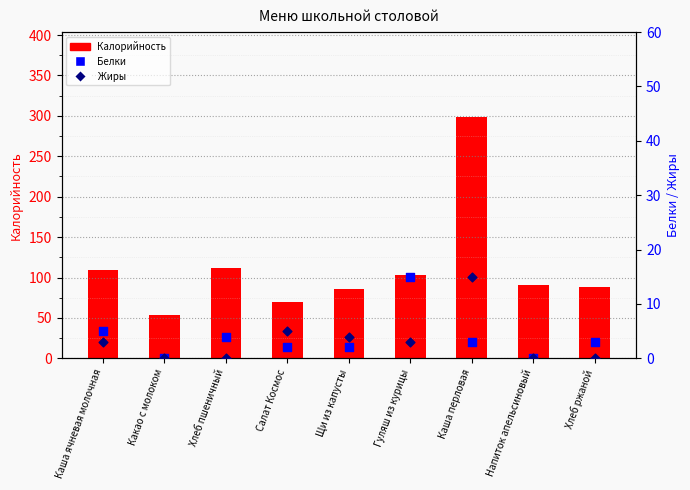

Which series has the largest total across all categories?

Калорийность